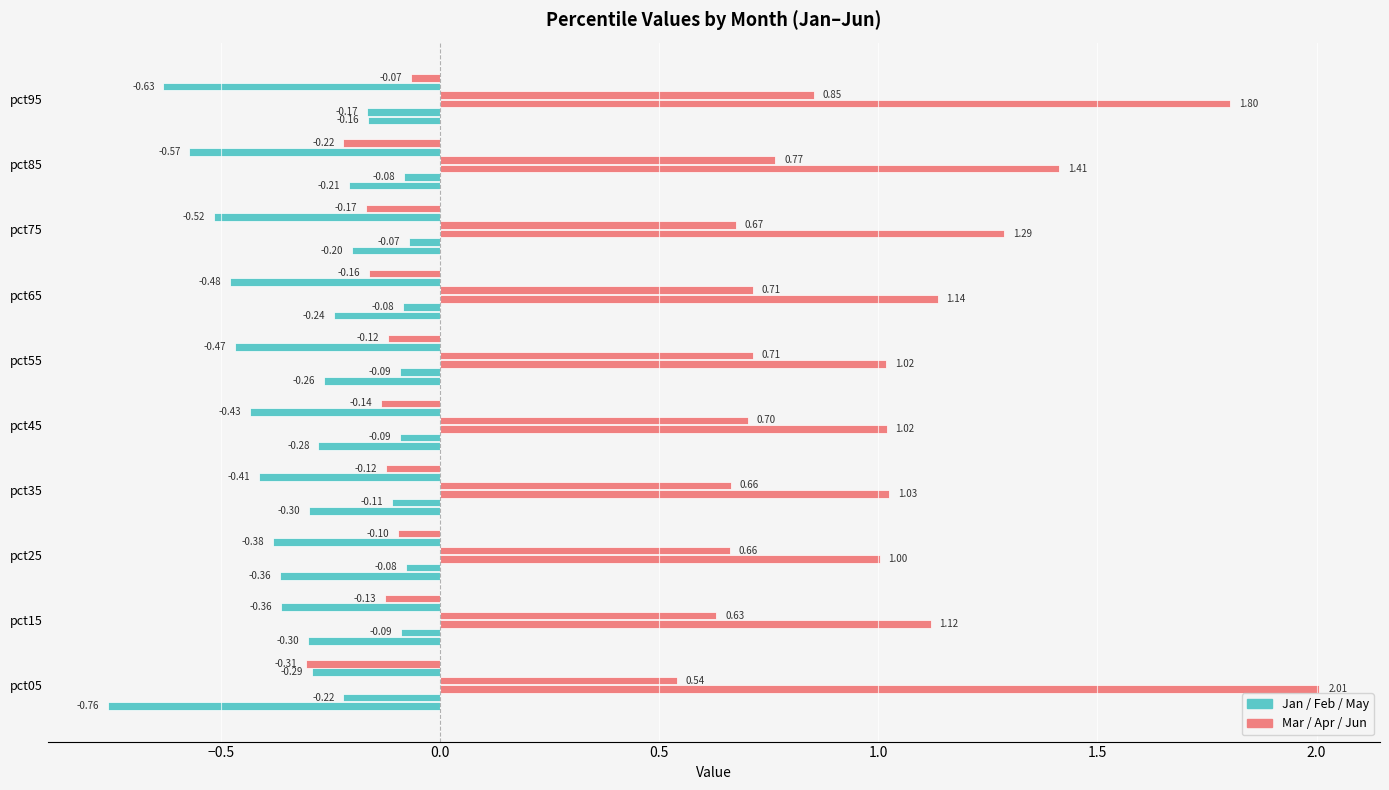

What is the label of the 4th bar from the right?

2.0